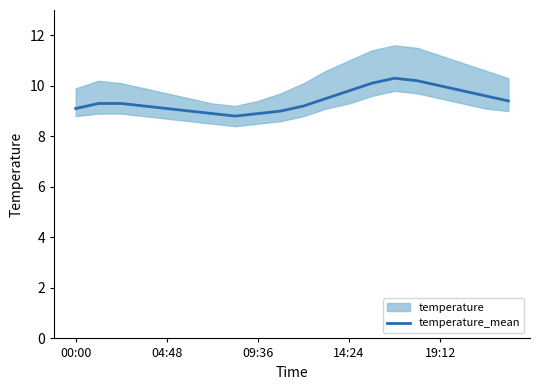

How many interior local peaks (higher than both neighbors) does the data have?

1